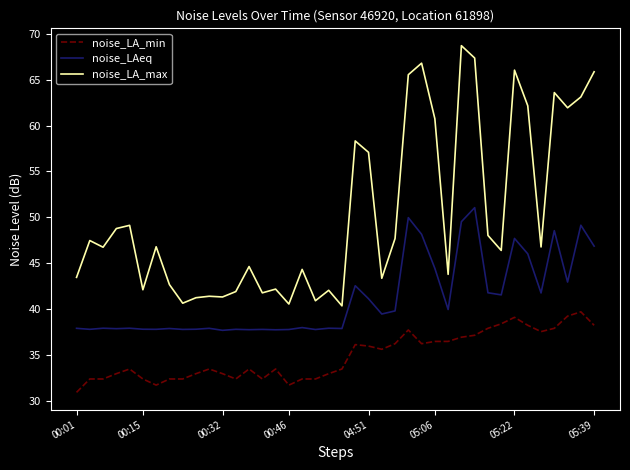

True or false: noise_LA_max and noise_LA_min cross at least once.

False